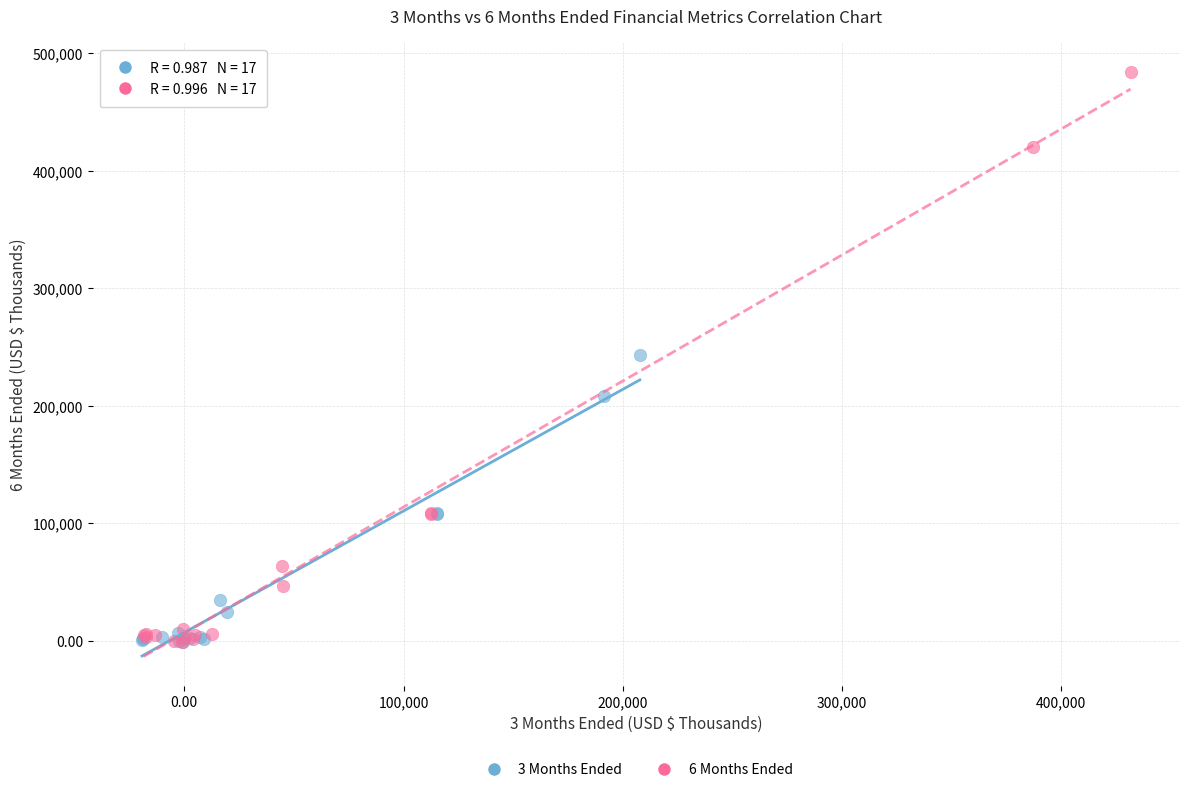

Which series reaches the maximum Y coordinate?

6 Months Ended